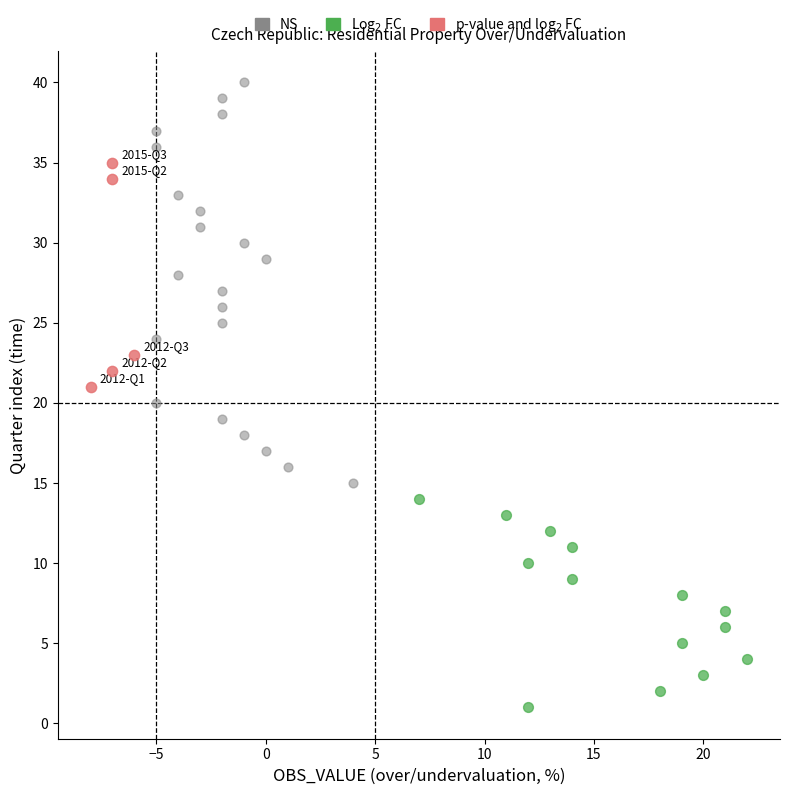

Which series contains the highest Y value?

NS